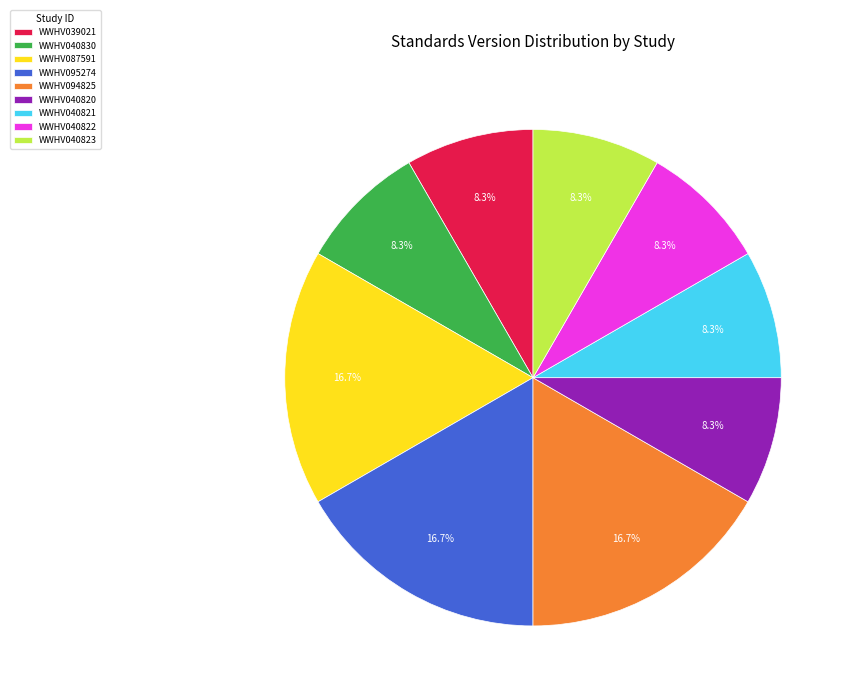

To the nearest percent, what is the difference between the WWHV040822 and WWHV094825 slice percentages?

8%